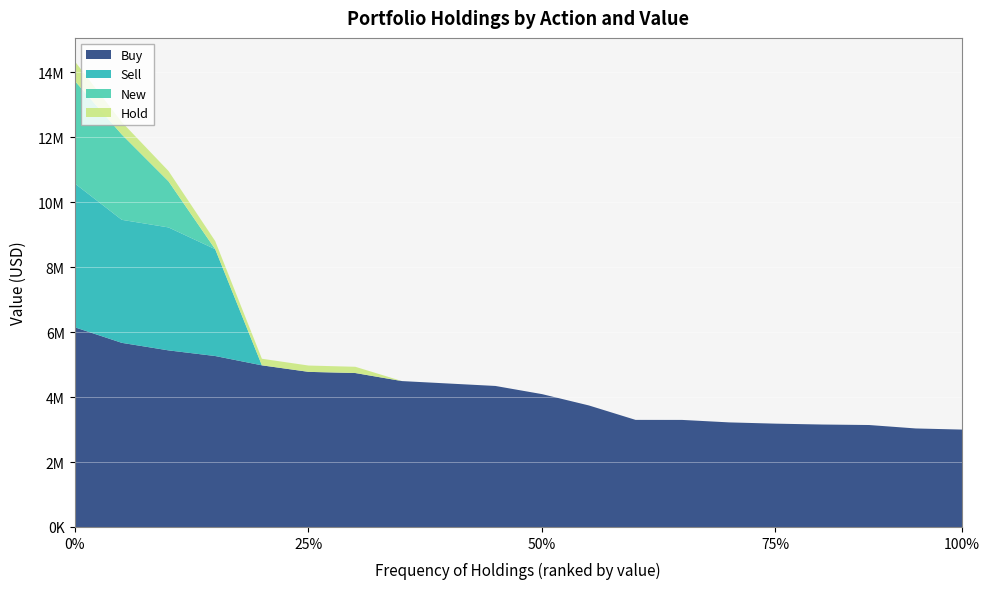

What are all the series names shown in the legend?

Buy, Sell, New, Hold